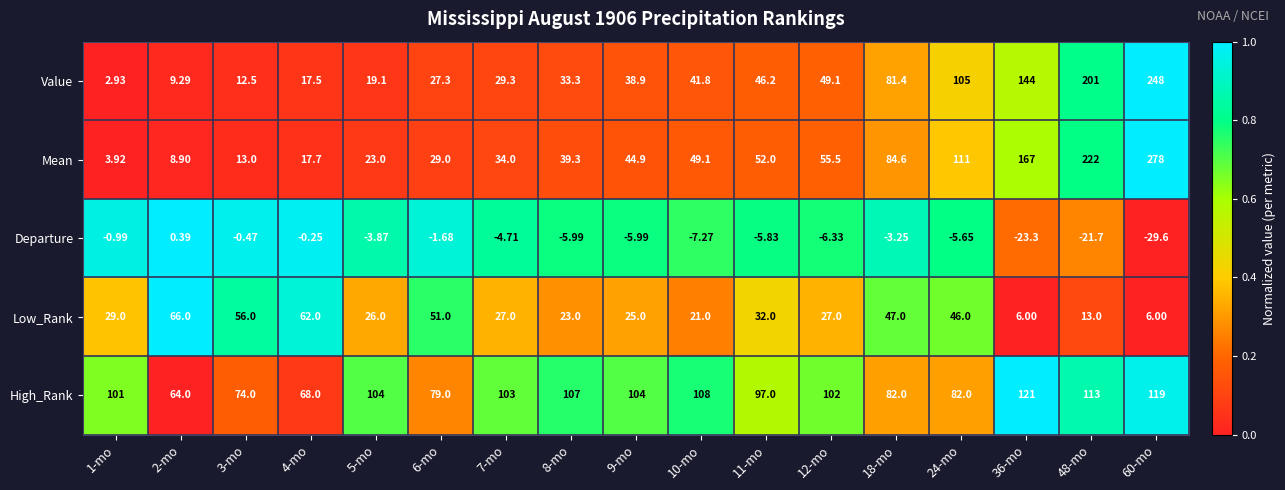

Which series has the largest range (max minus min)?

Mean